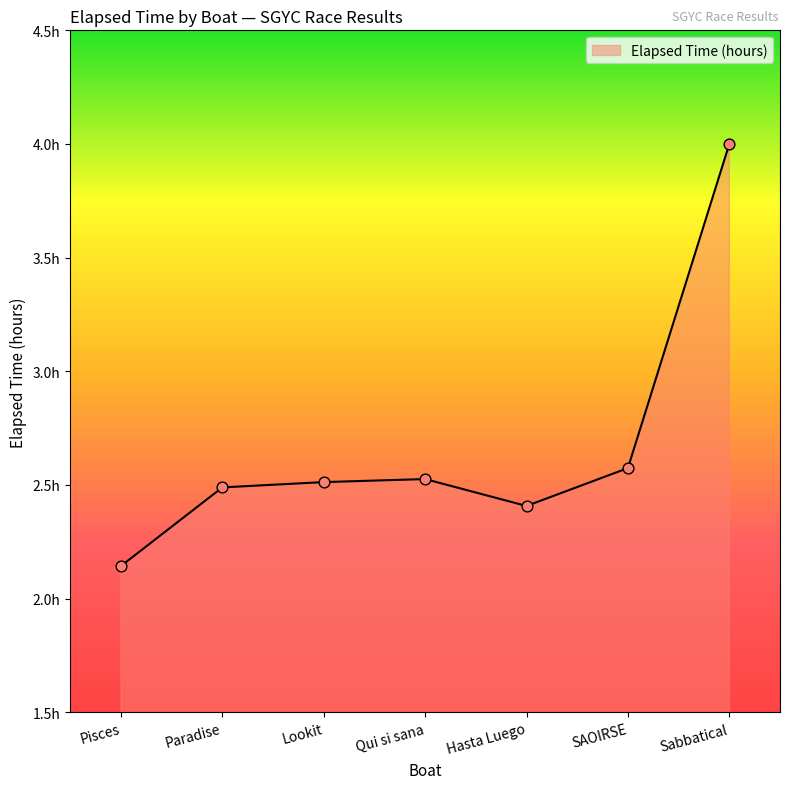

Approximately how many times larger is the value at Hasta Luego compared to Paradise?

1.0